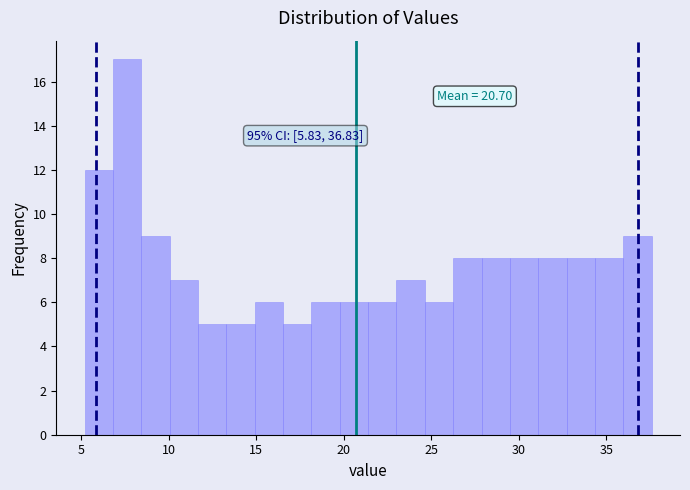

Around what value on the x-axis is the tallest bar? Give the approximate position of its centre, as read against the axis.

7.5